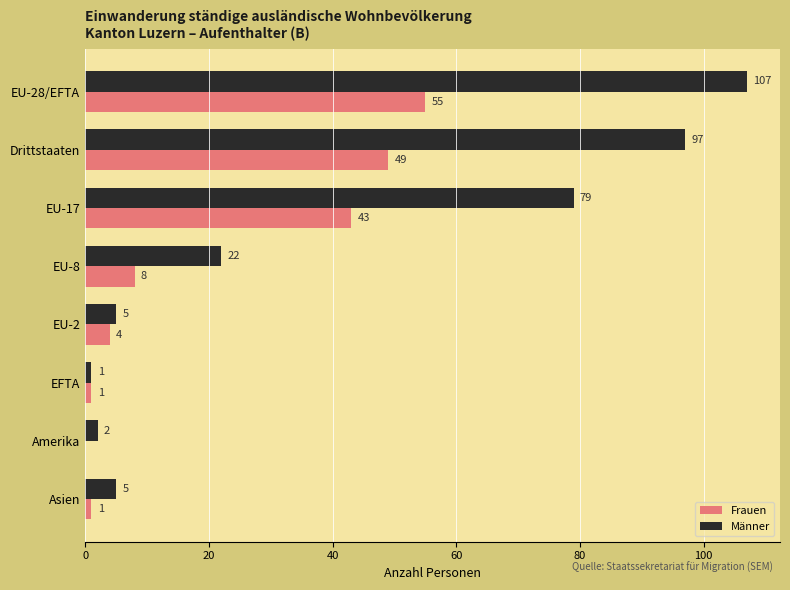

At which label is Frauen closest to 27?

EU-17